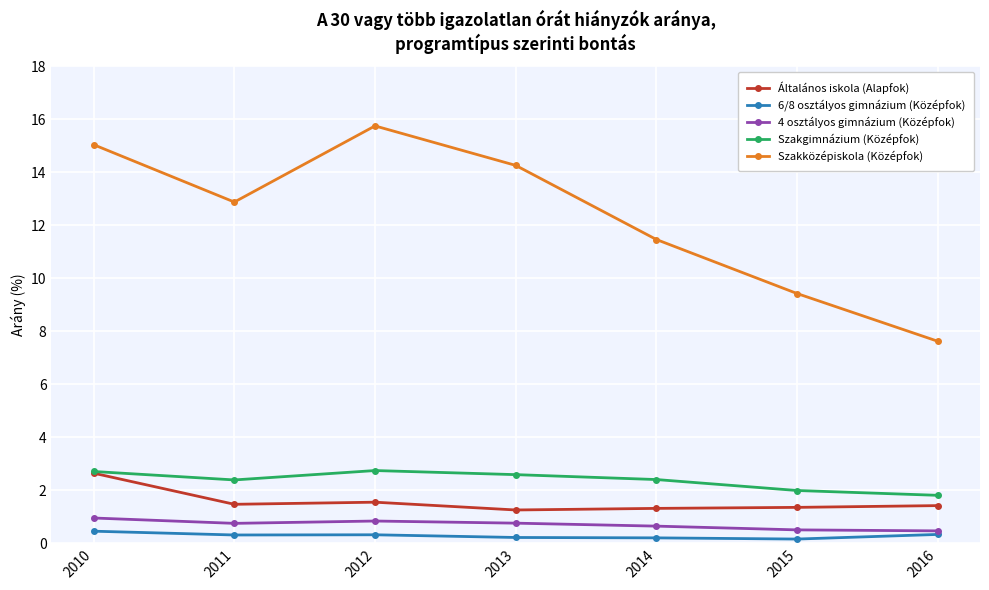

Where does the Szakközépiskola (Középfok) series first go above 12?

2010